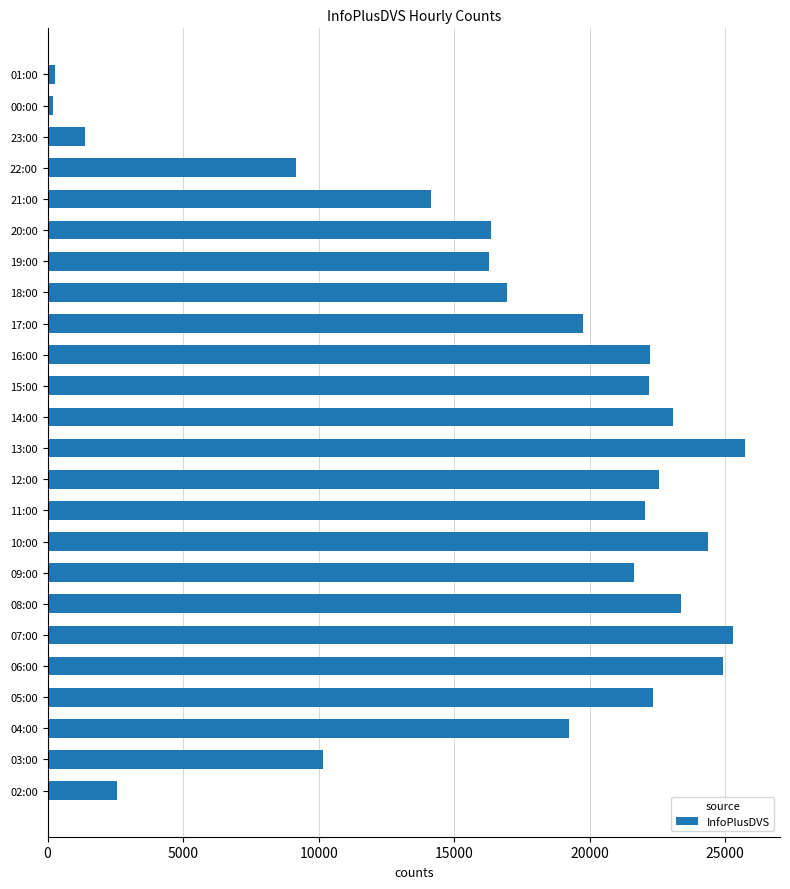

The chart shows a value of 21619 at 09:00. True or false?

True